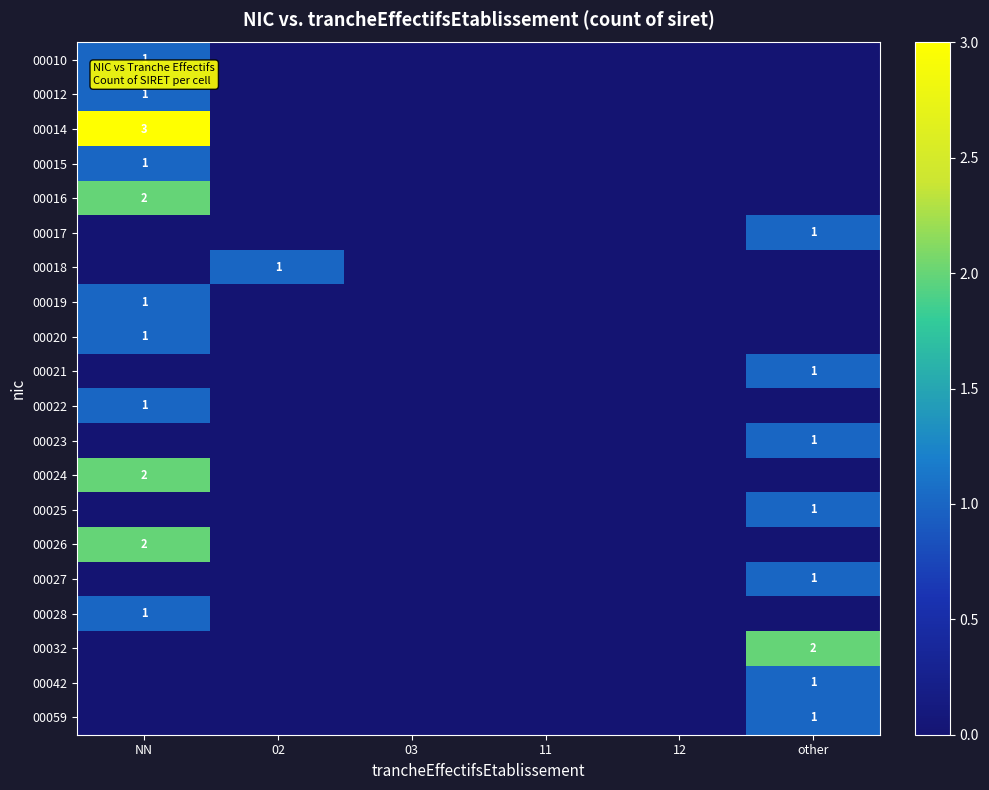

The 00019 series shows 0 at 03. True or false?

True